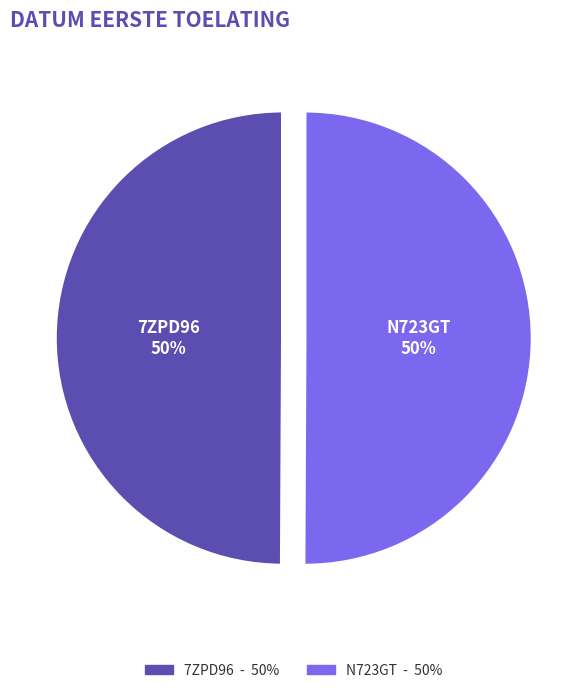

What percentage is the 7ZPD96 slice, to the nearest percent?

50%